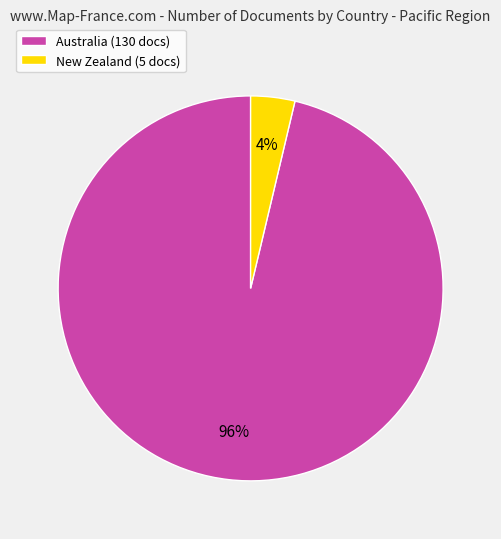

Is it true that New Zealand (5 docs) is 4% of the pie?

True